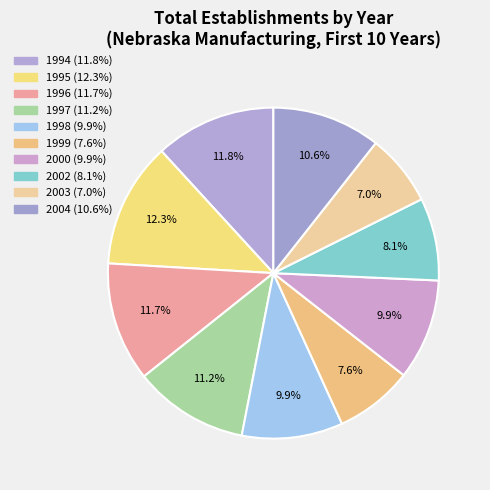

Count the number of slices in the pie.

10